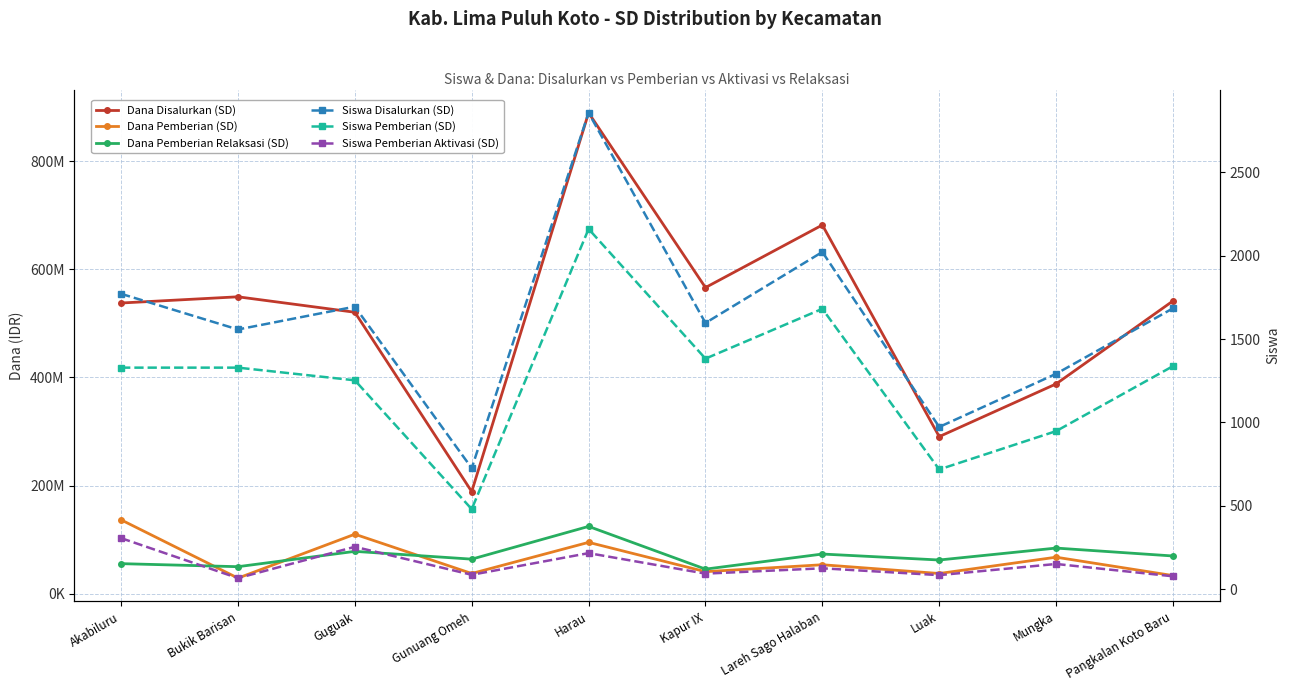

Reading left to right, transcribe all the data shown in this chart.

Dana Disalurkan (SD): Akabiluru=537525000	Bukik Barisan=549000000	Guguak=520425000	Gunuang Omeh=188775000	Harau=889200000	Kapur IX=566100000	Lareh Sago Halaban=681750000	Luak=290475000	Mungka=387900000	Pangkalan Koto Baru=541350000
Dana Pemberian (SD): Akabiluru=136575000	Bukik Barisan=28800000	Guguak=110025000	Gunuang Omeh=37350000	Harau=94950000	Kapur IX=40725000	Lareh Sago Halaban=53550000	Luak=37350000	Mungka=67500000	Pangkalan Koto Baru=33525000
Dana Pemberian Relaksasi (SD): Akabiluru=55575000	Bukik Barisan=49950000	Guguak=78300000	Gunuang Omeh=63900000	Harau=124425000	Kapur IX=45450000	Lareh Sago Halaban=73350000	Luak=62325000	Mungka=84375000	Pangkalan Koto Baru=69750000
Siswa Disalurkan (SD): Akabiluru=1772	Bukik Barisan=1558	Guguak=1695	Gunuang Omeh=726	Harau=2858	Kapur IX=1597	Lareh Sago Halaban=2023	Luak=973	Mungka=1292	Pangkalan Koto Baru=1685
Siswa Pemberian (SD): Akabiluru=1329	Bukik Barisan=1329	Guguak=1253	Gunuang Omeh=480	Harau=2161	Kapur IX=1383	Lareh Sago Halaban=1682	Luak=718	Mungka=948	Pangkalan Koto Baru=1338
Siswa Pemberian Aktivasi (SD): Akabiluru=306	Bukik Barisan=66	Guguak=254	Gunuang Omeh=86	Harau=216	Kapur IX=93	Lareh Sago Halaban=125	Luak=84	Mungka=151	Pangkalan Koto Baru=77